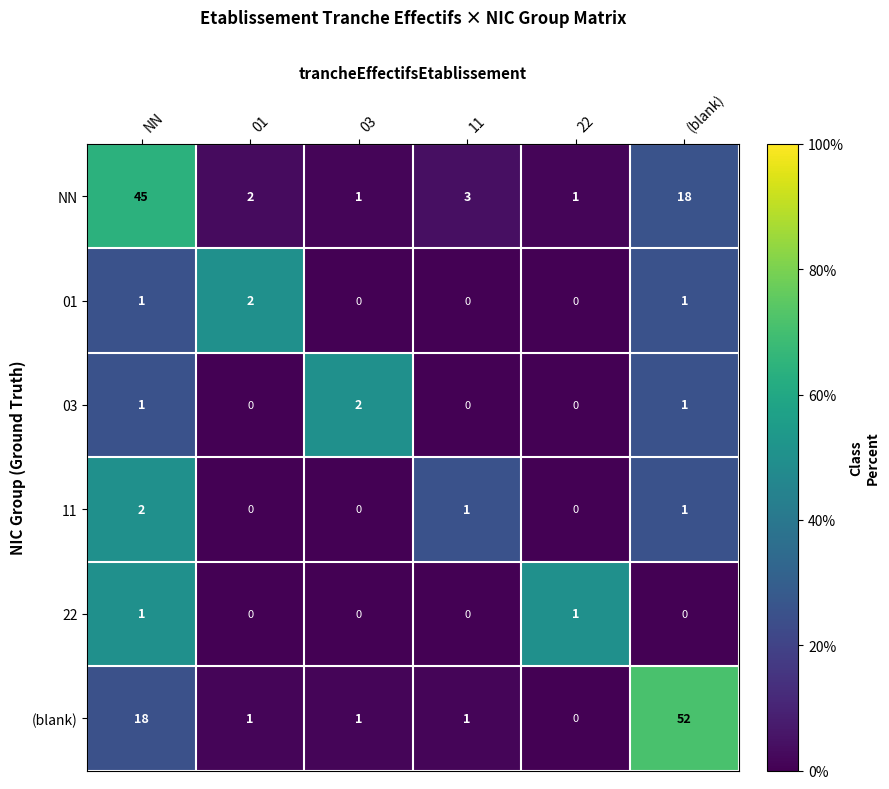

What is the difference between the highest and lowest values at 01?

2